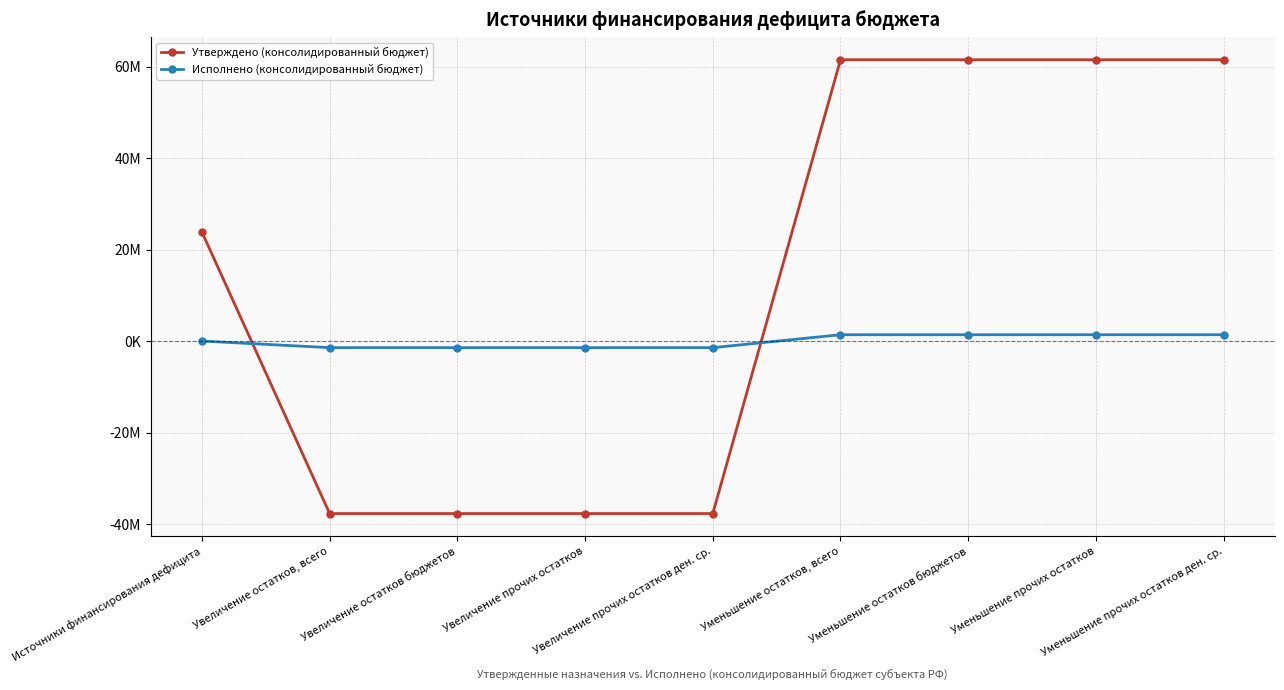

The Исполнено (консолидированный бюджет) series shows -483141.3 at Увеличение прочих остатков. True or false?

False